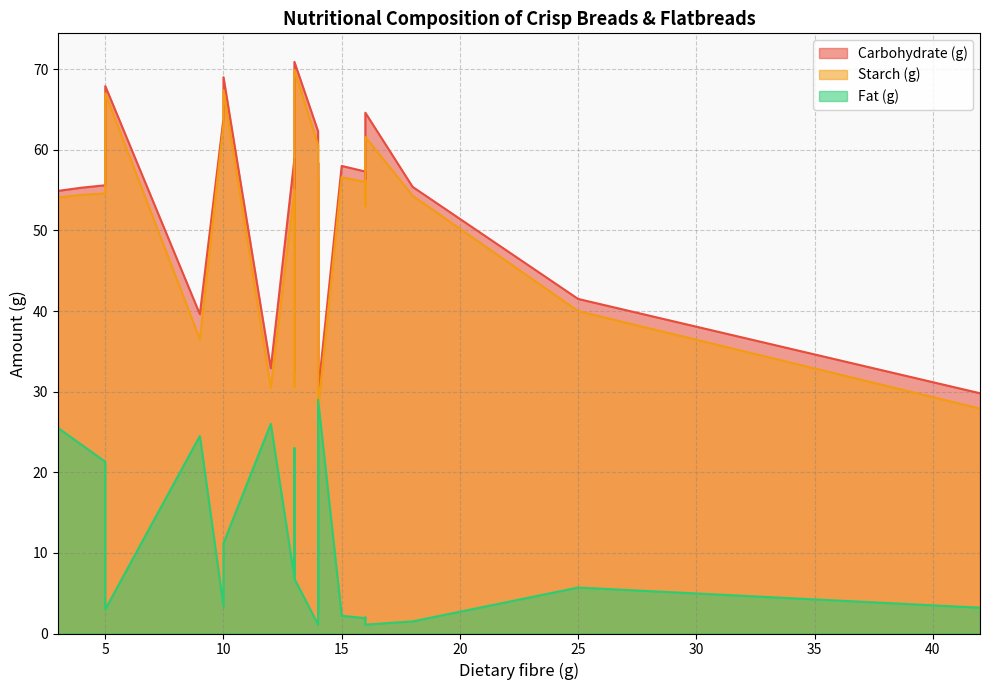

What is the approximate value of Fat (g) at 10?

3.4